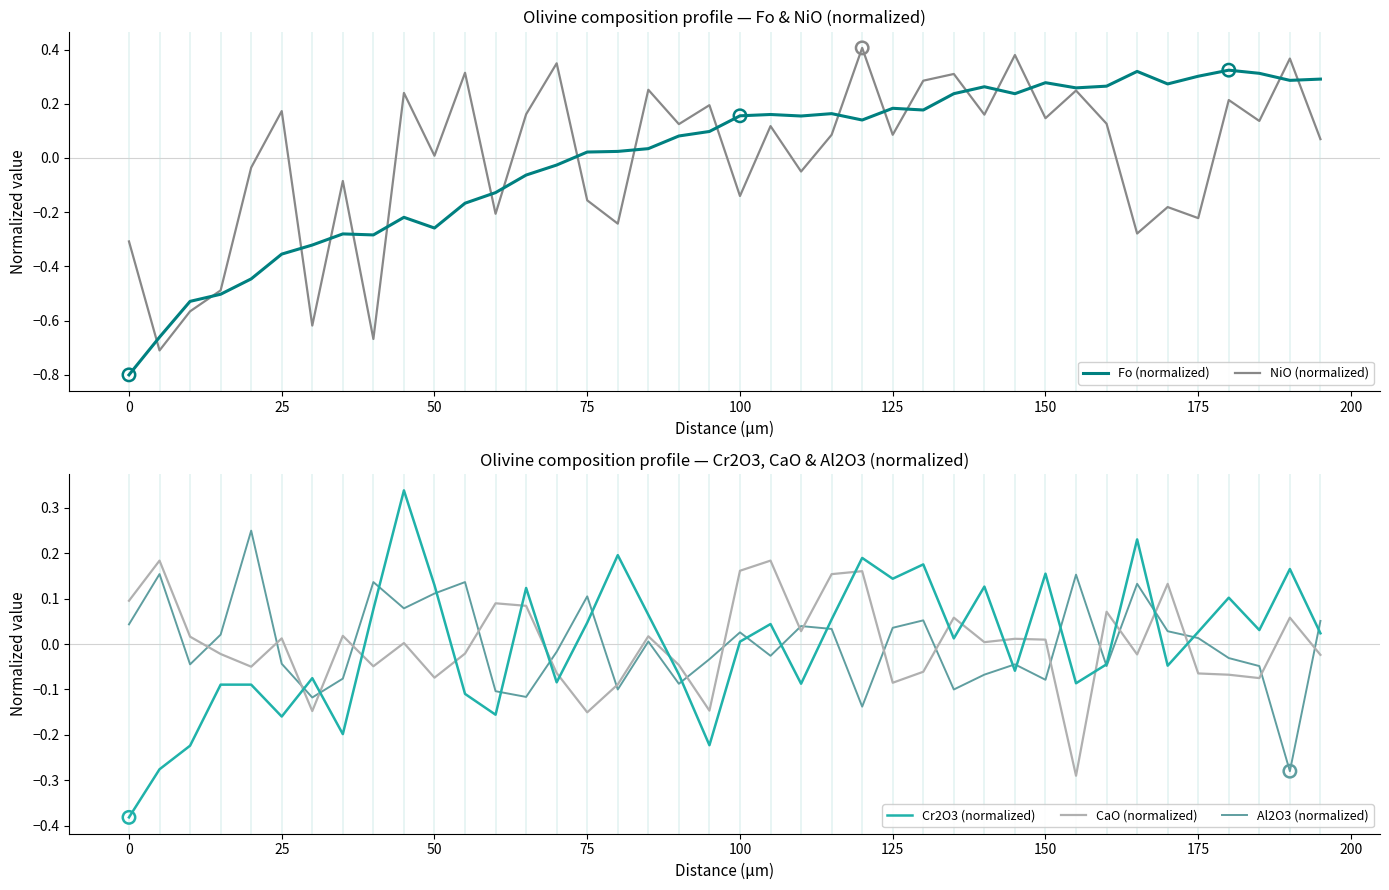

True or false: CaO (normalized) and Al2O3 (normalized) cross at least once.

True